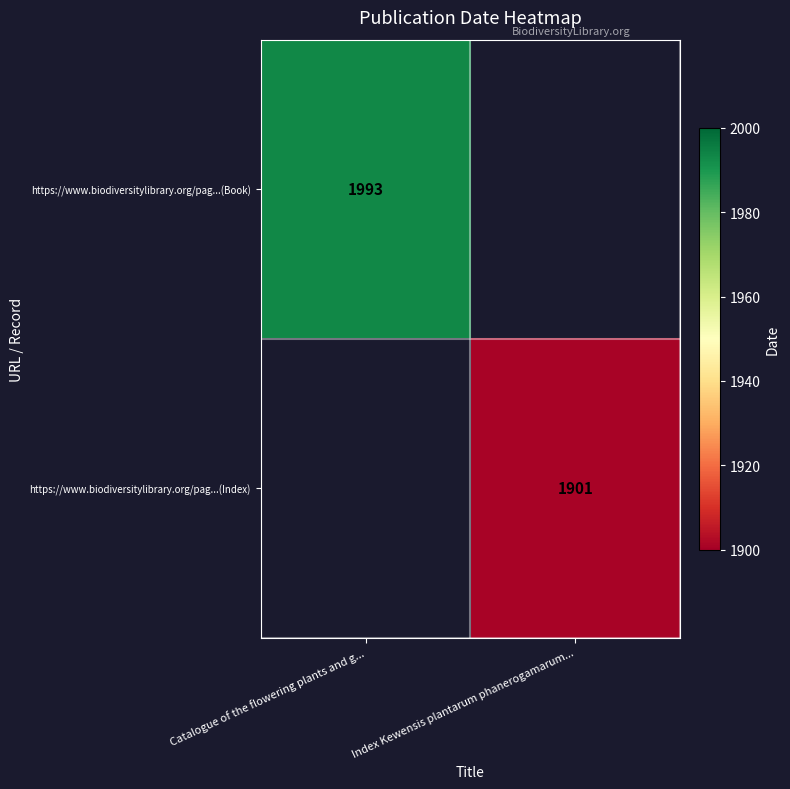

True or false: https://www.biodiversitylibrary.org/pag...(Book) has a value of 1993 at Catalogue of the flowering plants and g....

True